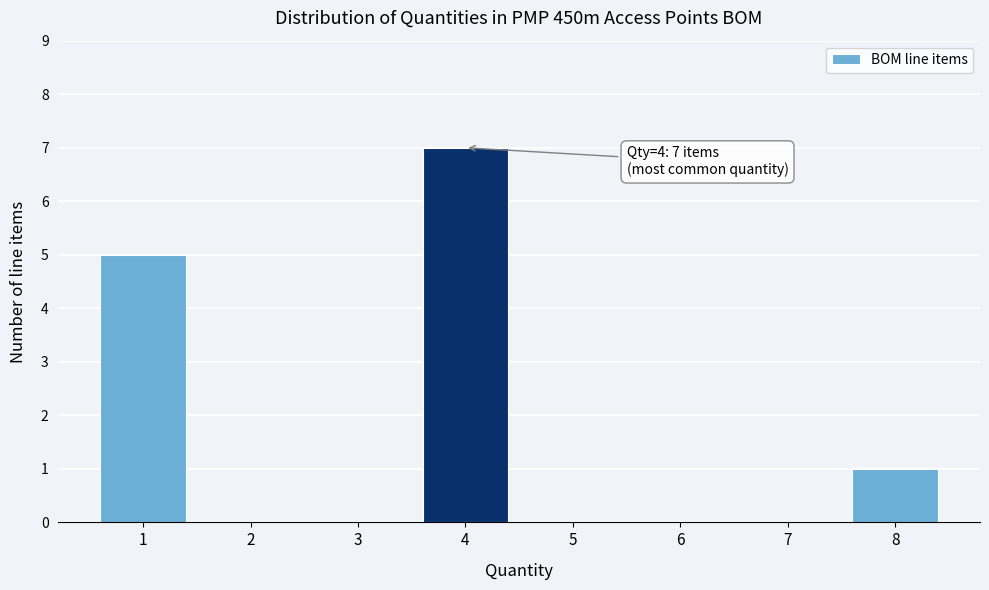

Over which range of the x-axis is the bar tallest?

3.5 to 4.5